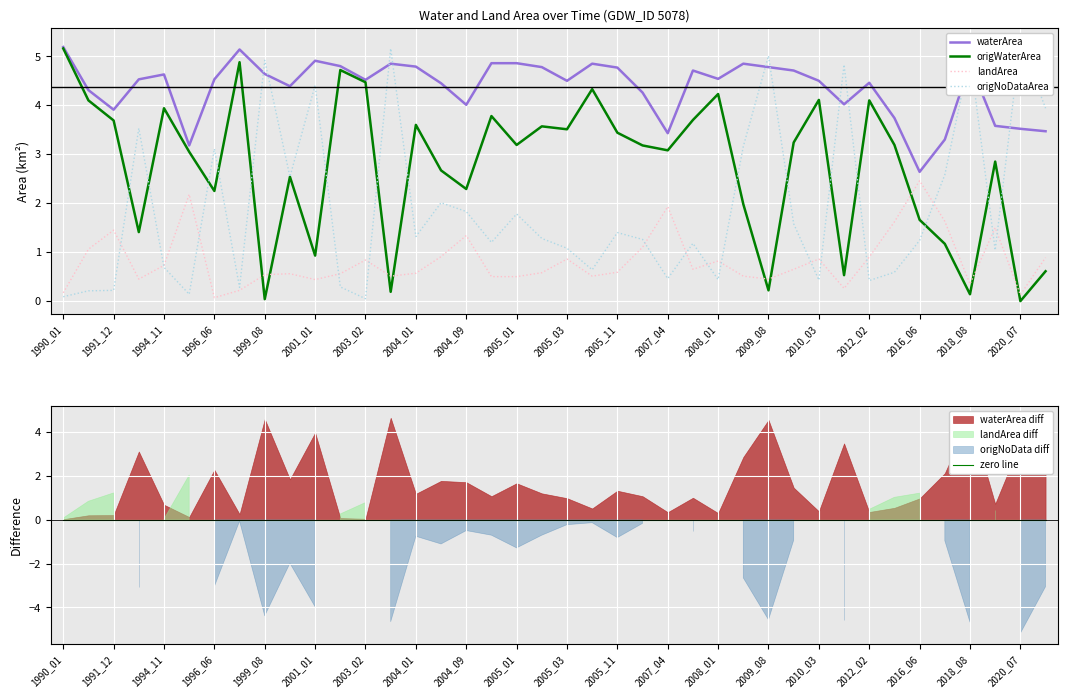

At which label does waterArea reach its minimum?

2016_06